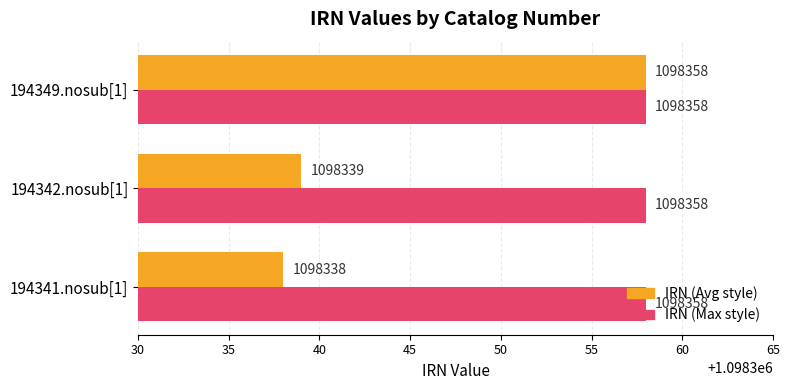

What is the sum of all IRN (Max style) values?

3295074